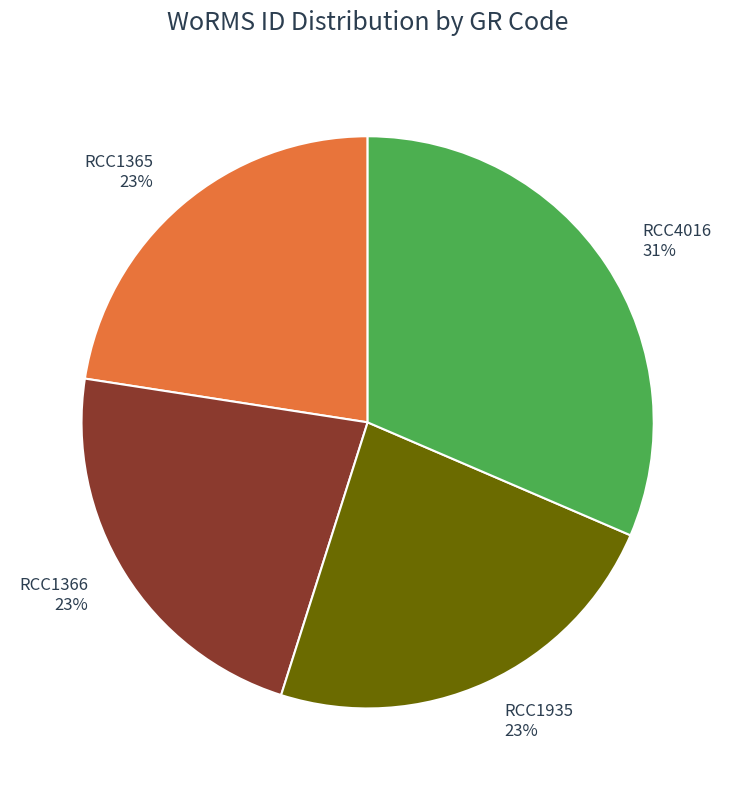

To the nearest percent, what percentage of the pie is RCC4016?

31%